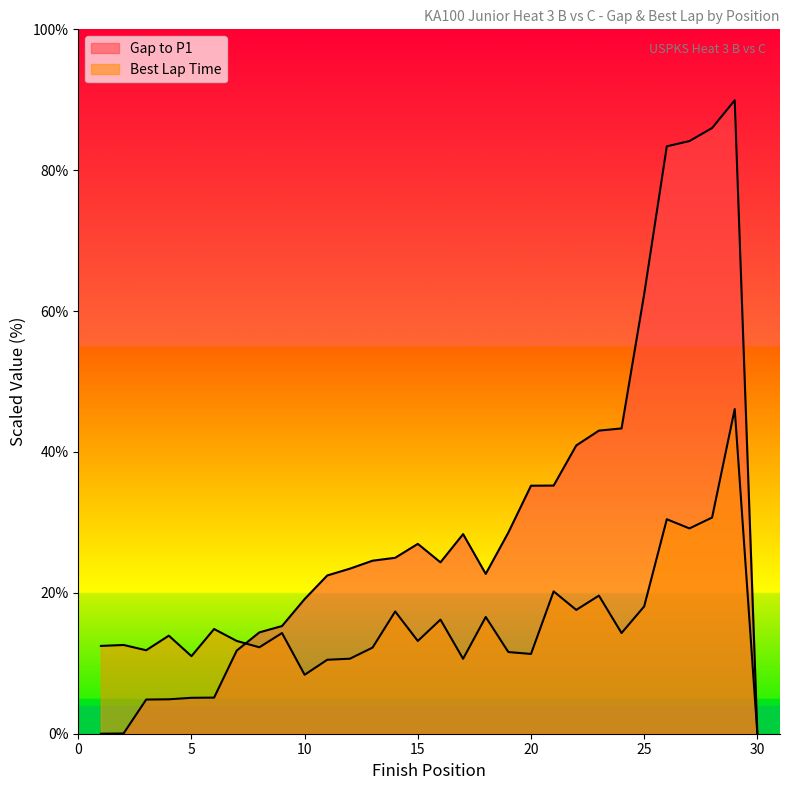

Where is the data nearest to the value 44?

24